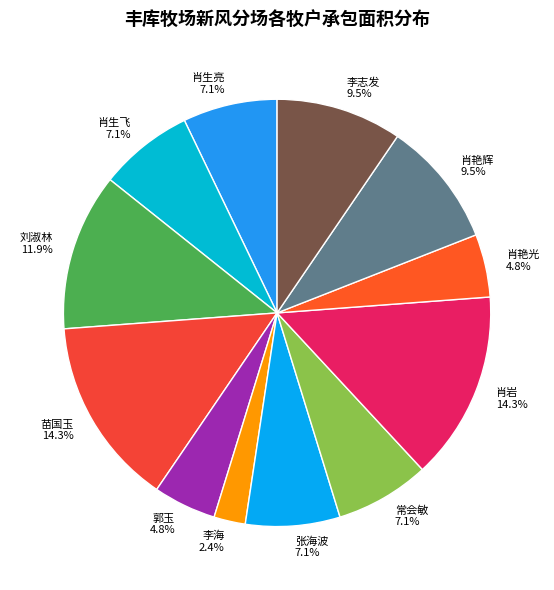

Which slice is the smallest?

李海